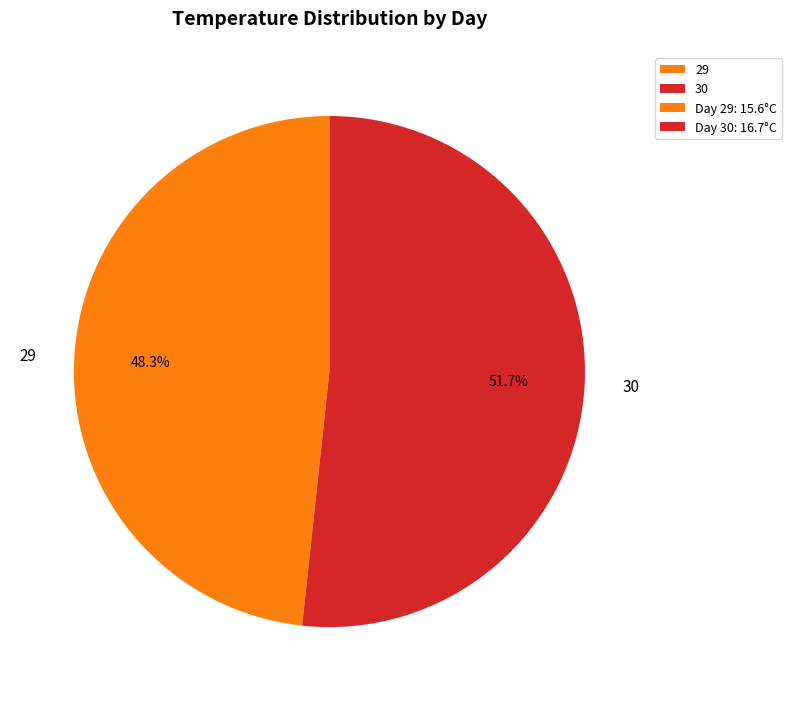

True or false: 29 accounts for 48% of the total.

True